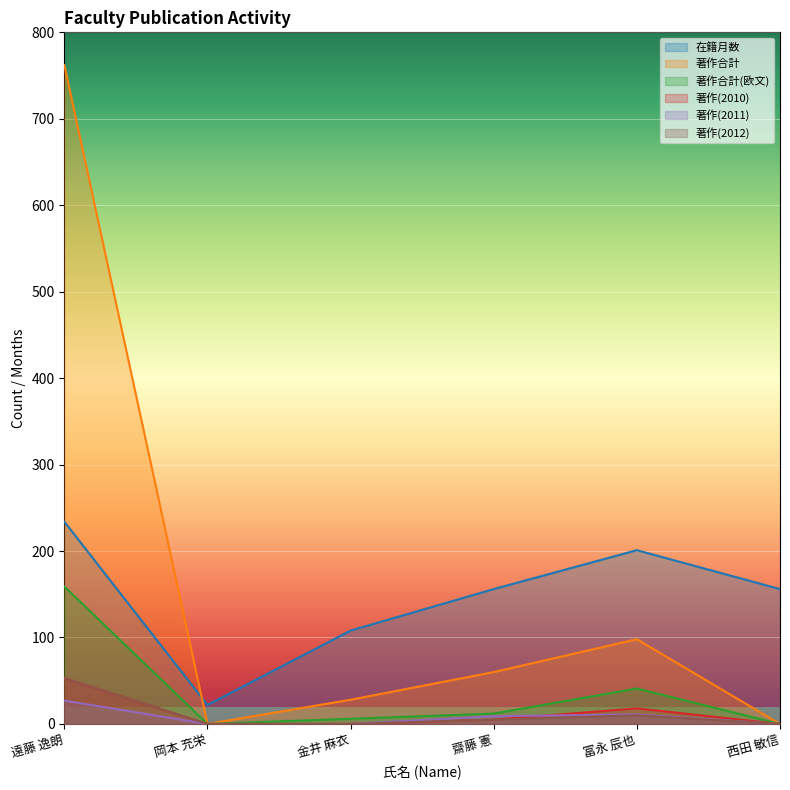

What is the label of the 2nd point from the left?

岡本 充栄